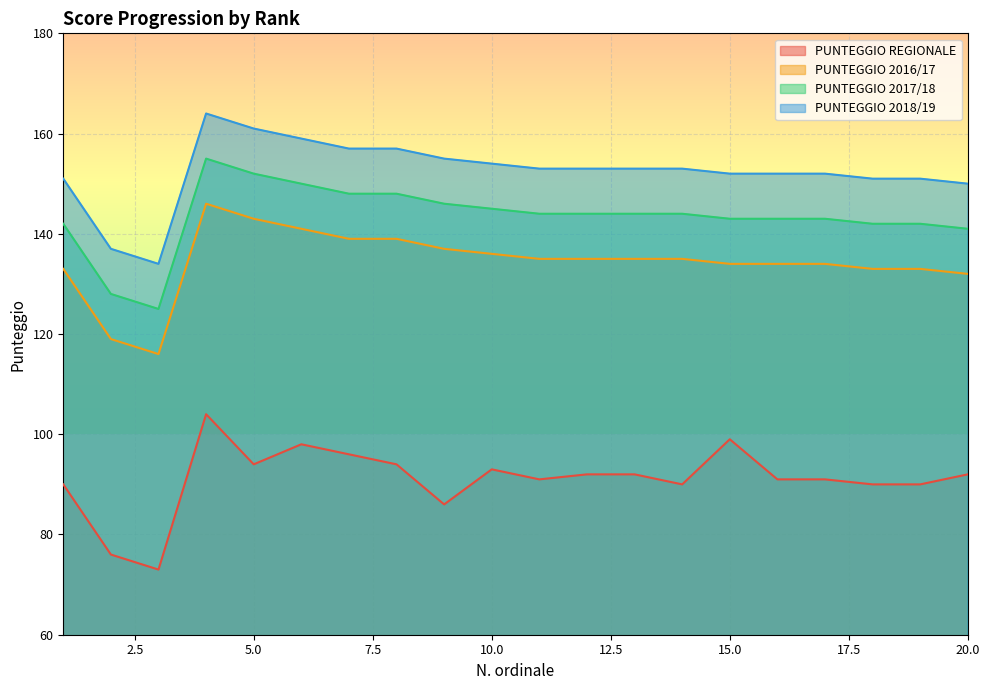

In PUNTEGGIO 2016/17, how many points are lower than both neighbors (excluding endpoints)?

1